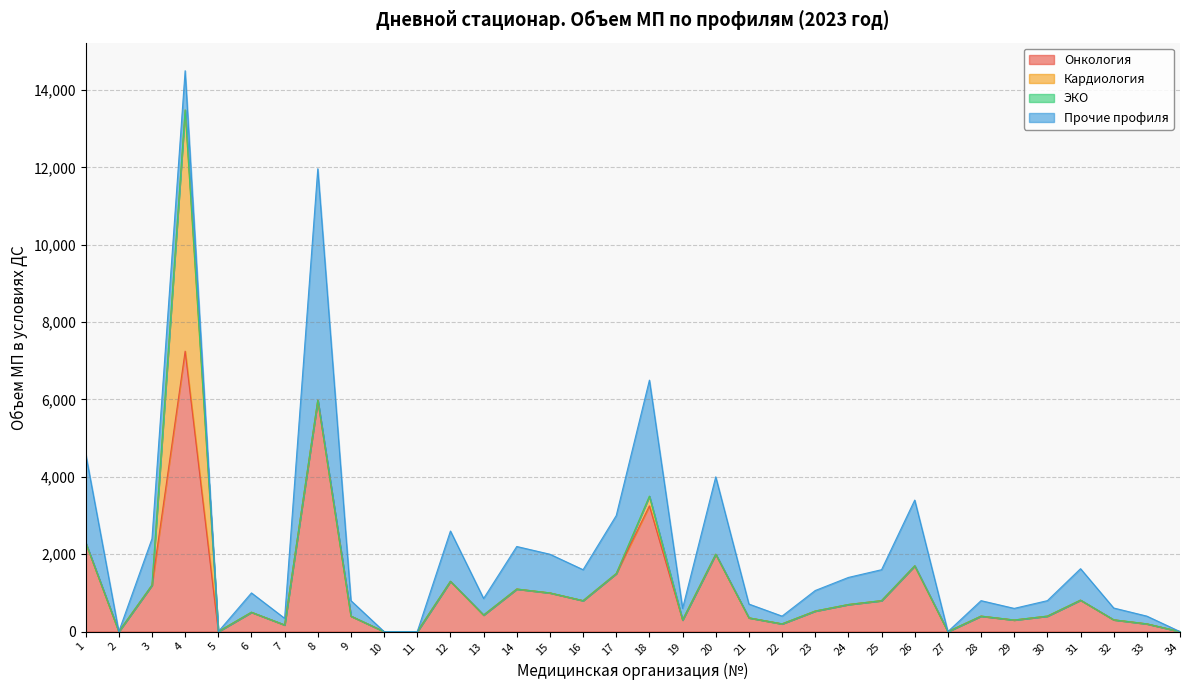

Which series has the widest spread of values?

Онкология